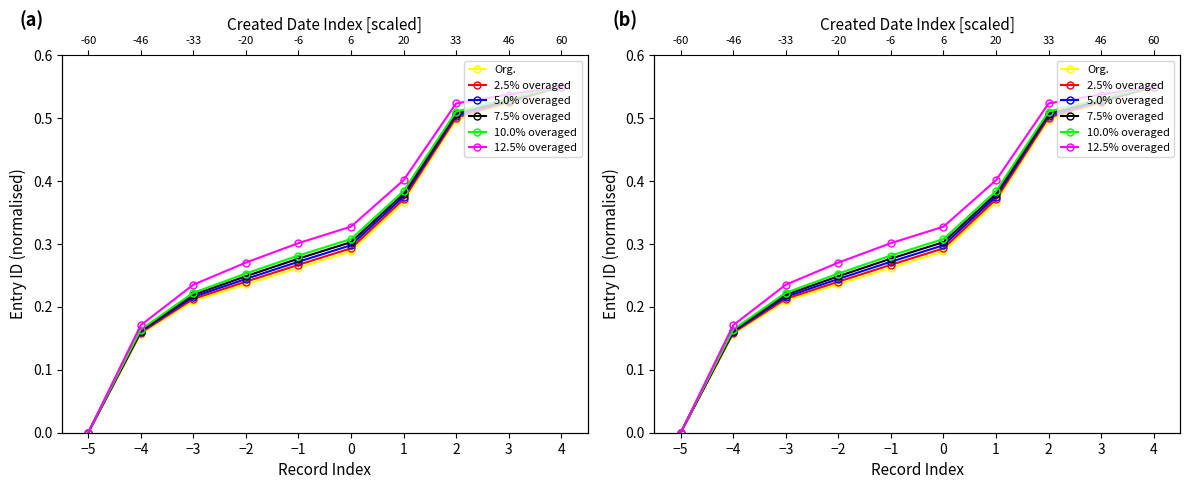

The Org. series shows 0.5 at 2. True or false?

True